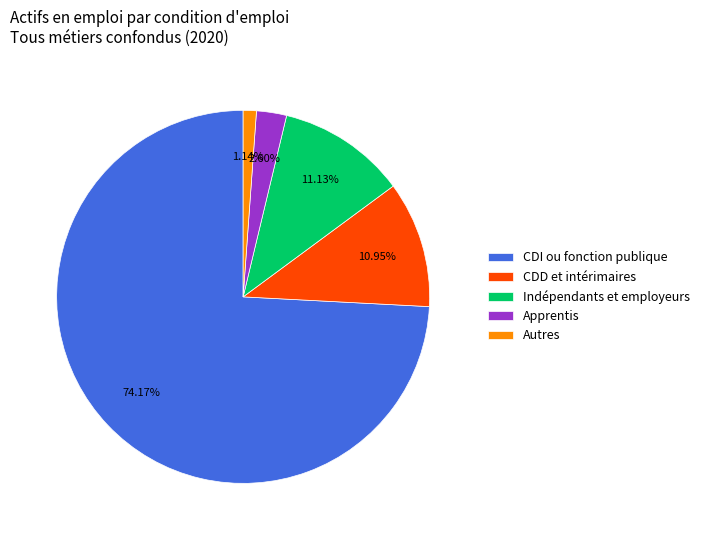

How many slices are in this pie chart?

5